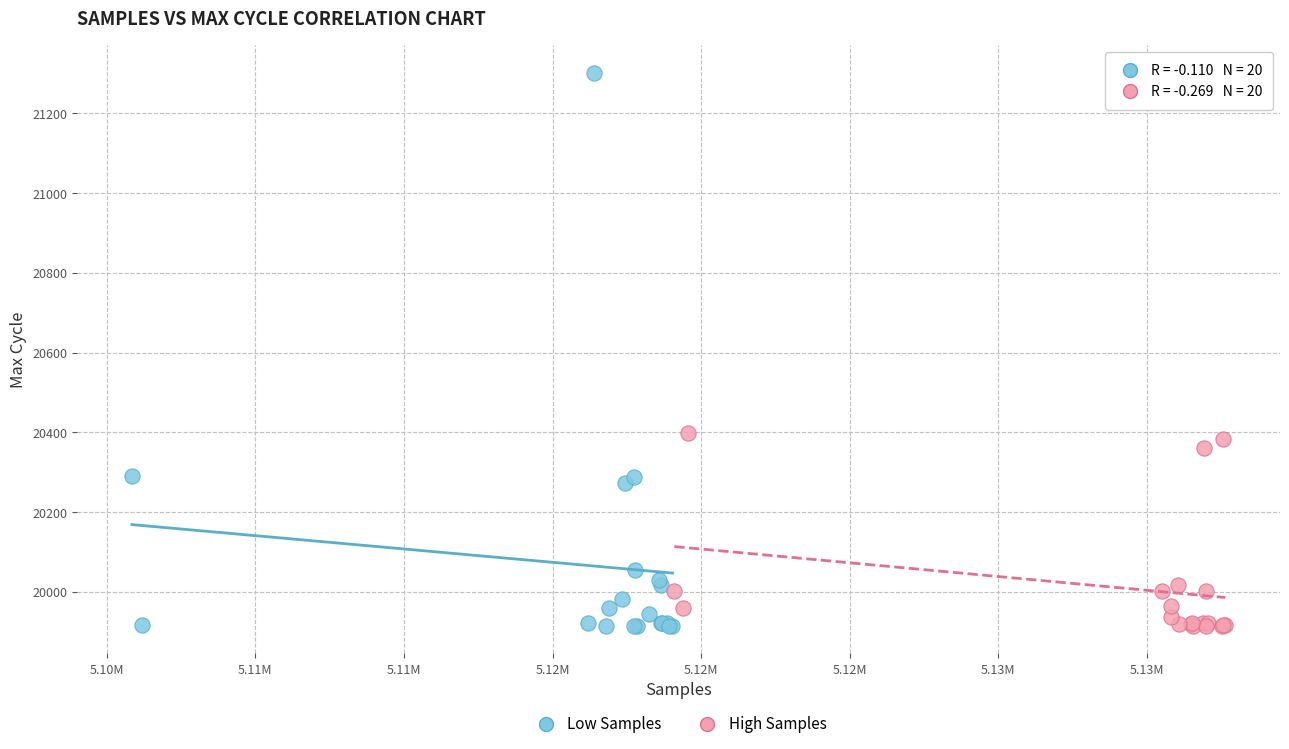

Which series contains the highest Y value?

Low Samples